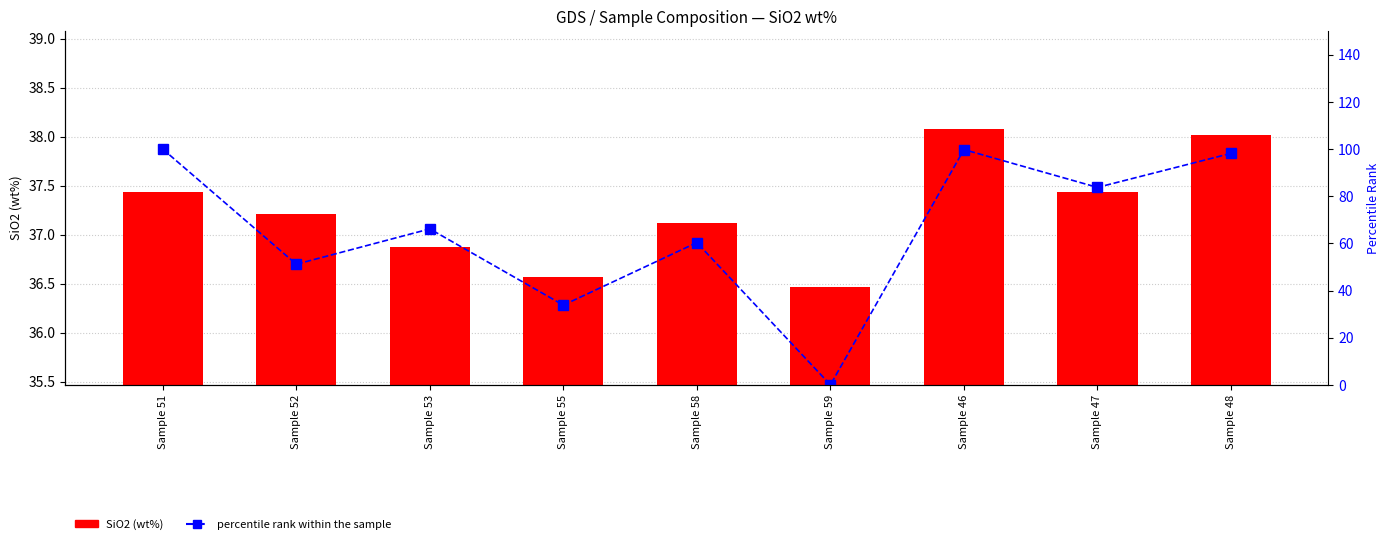

Reading left to right, what are all the values shown in this chart?

SiO2: Sample 51=37.4	Sample 52=37.2	Sample 53=36.9	Sample 55=36.6	Sample 58=37.1	Sample 59=36.5	Sample 46=38.1	Sample 47=37.4	Sample 48=38.0
percentile rank within the sample: Sample 51=100.0	Sample 52=51.2	Sample 53=66.1	Sample 55=33.8	Sample 58=60.3	Sample 59=0.0	Sample 46=99.8	Sample 47=83.7	Sample 48=98.2